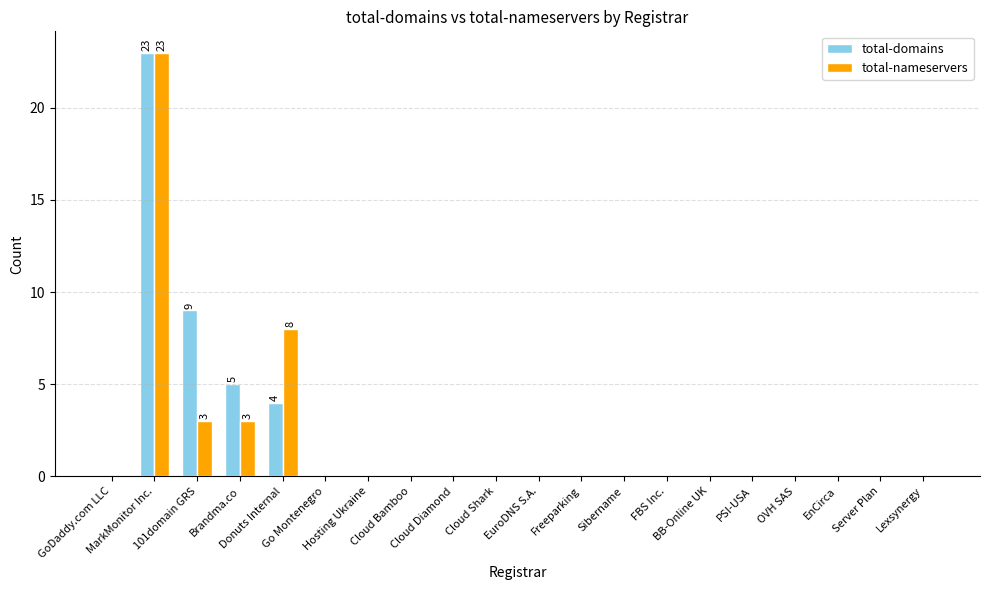

Reading right to left, list all the values displayed in this chart.

total-domains: 0	0	0	0	0	0	0	0	0	0	0	0	0	0	0	4	5	9	23	0
total-nameservers: 0	0	0	0	0	0	0	0	0	0	0	0	0	0	0	8	3	3	23	0